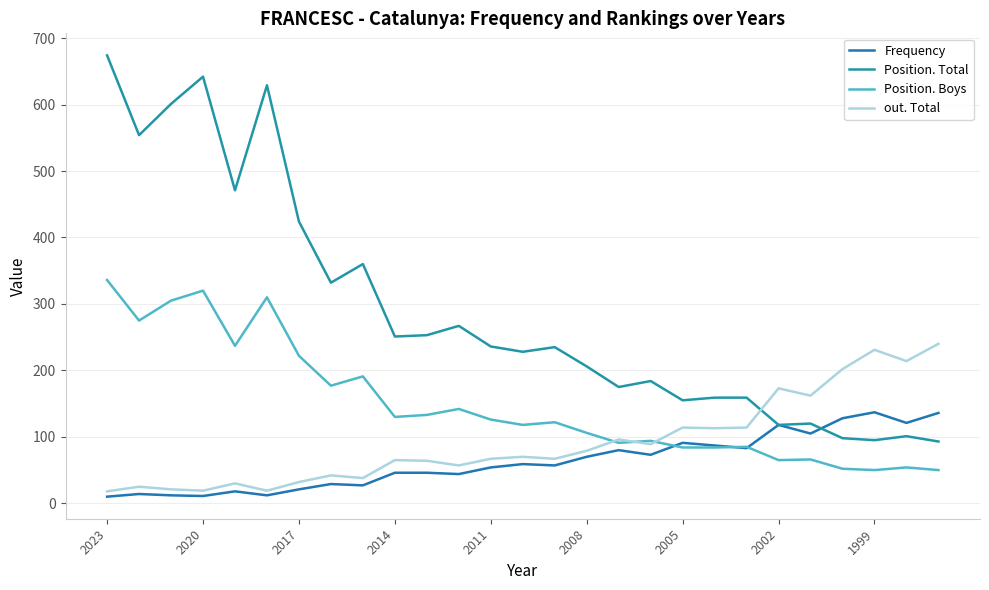

Does the chart display data point markers on the line(s)?

No